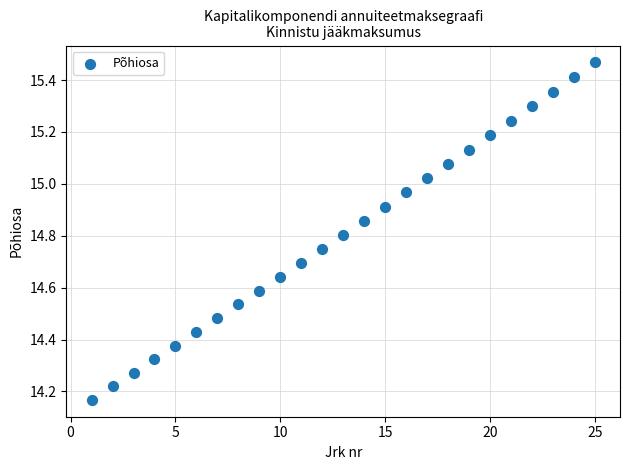

What is the range of Y values (max minus min)?

1.3